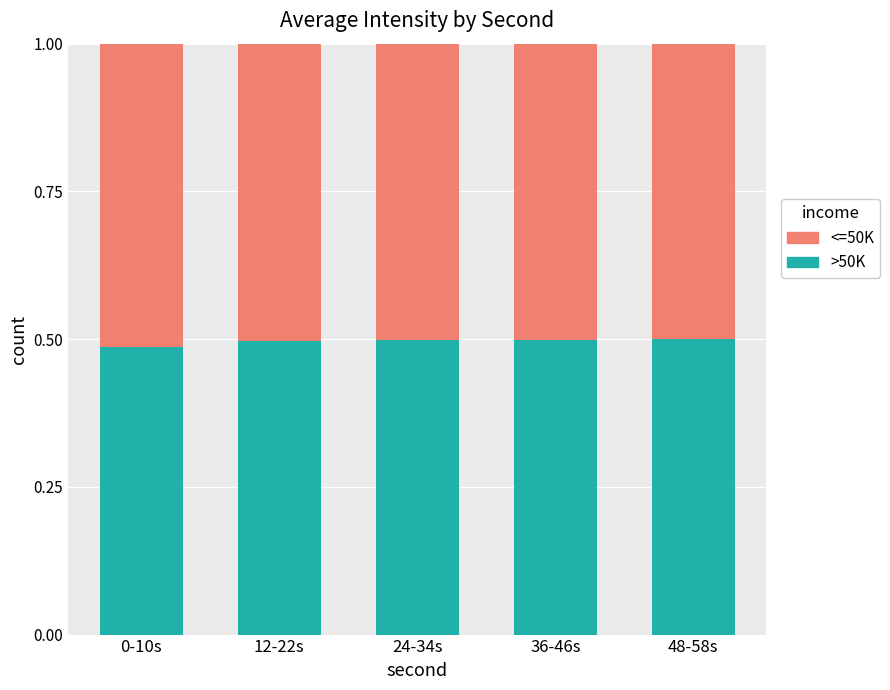

What are all the series names shown in the legend?

<=50K, >50K